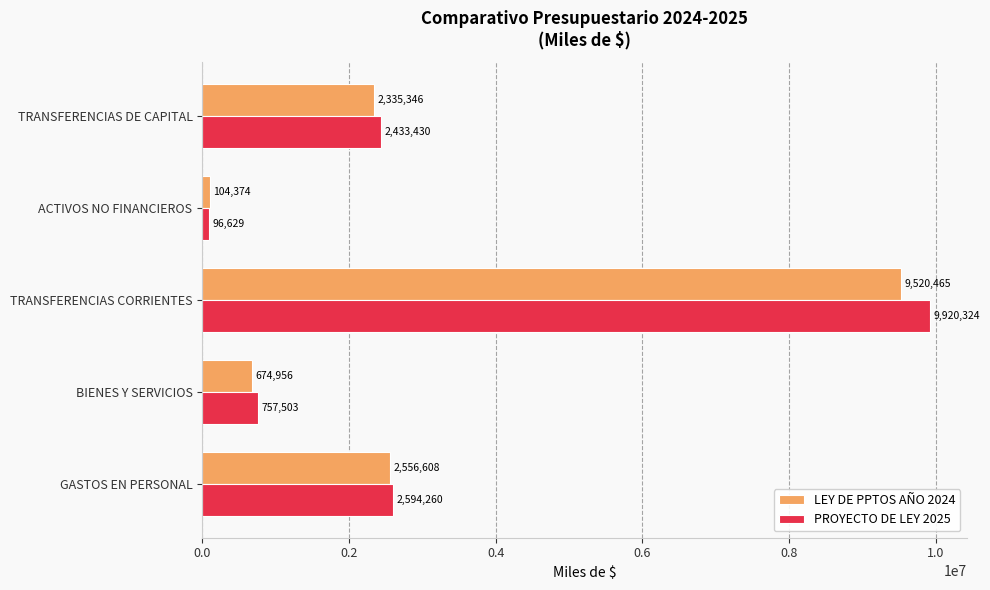

Which series has the largest total across all categories?

PROYECTO DE LEY 2025